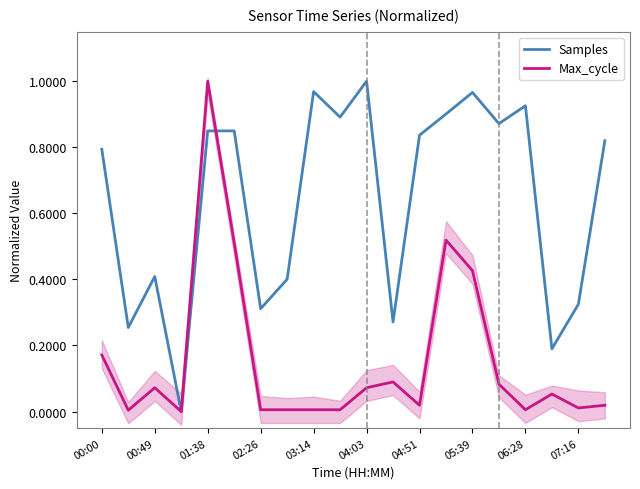

Count the number of data series in this chart.

2